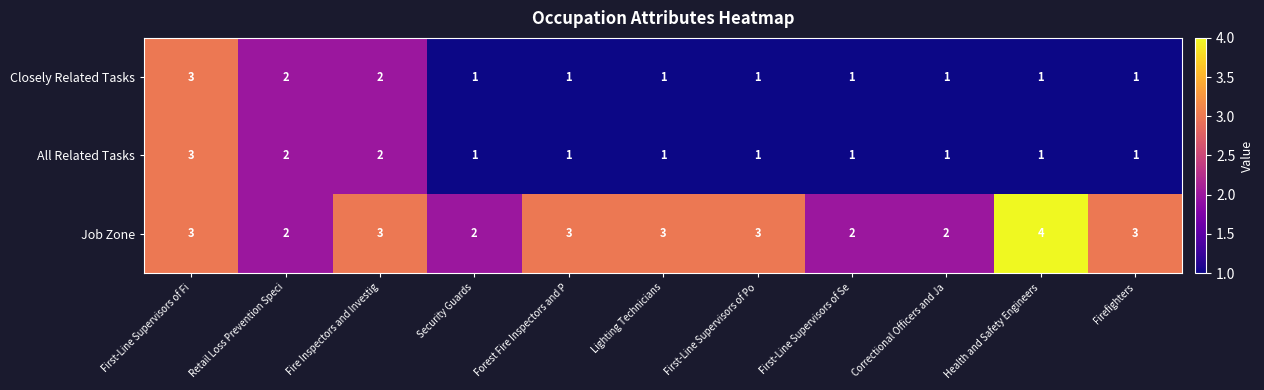

At which label does All Related Tasks reach its peak?

First-Line Supervisors of Fi